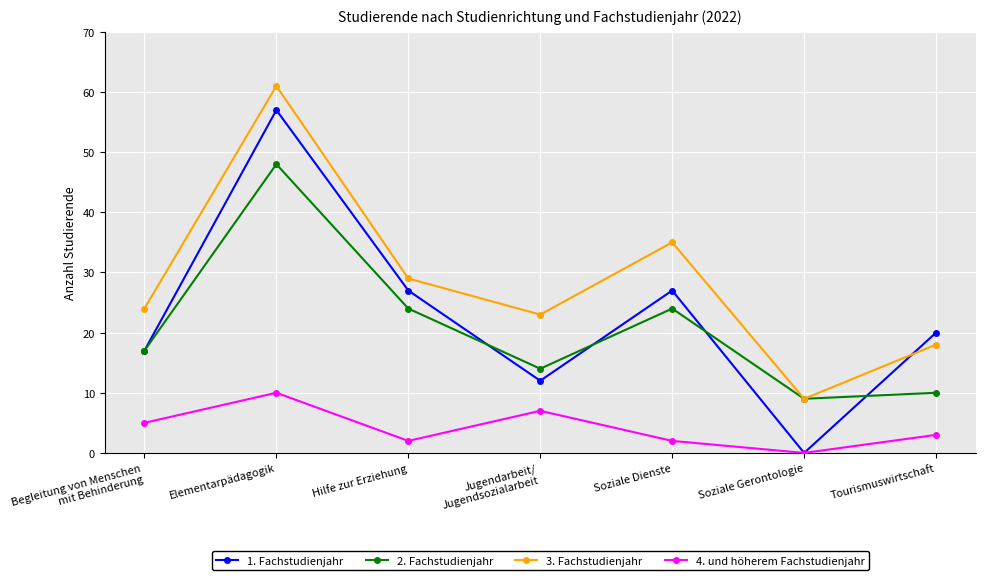

At how many categories does at least one series exceed 13?

6